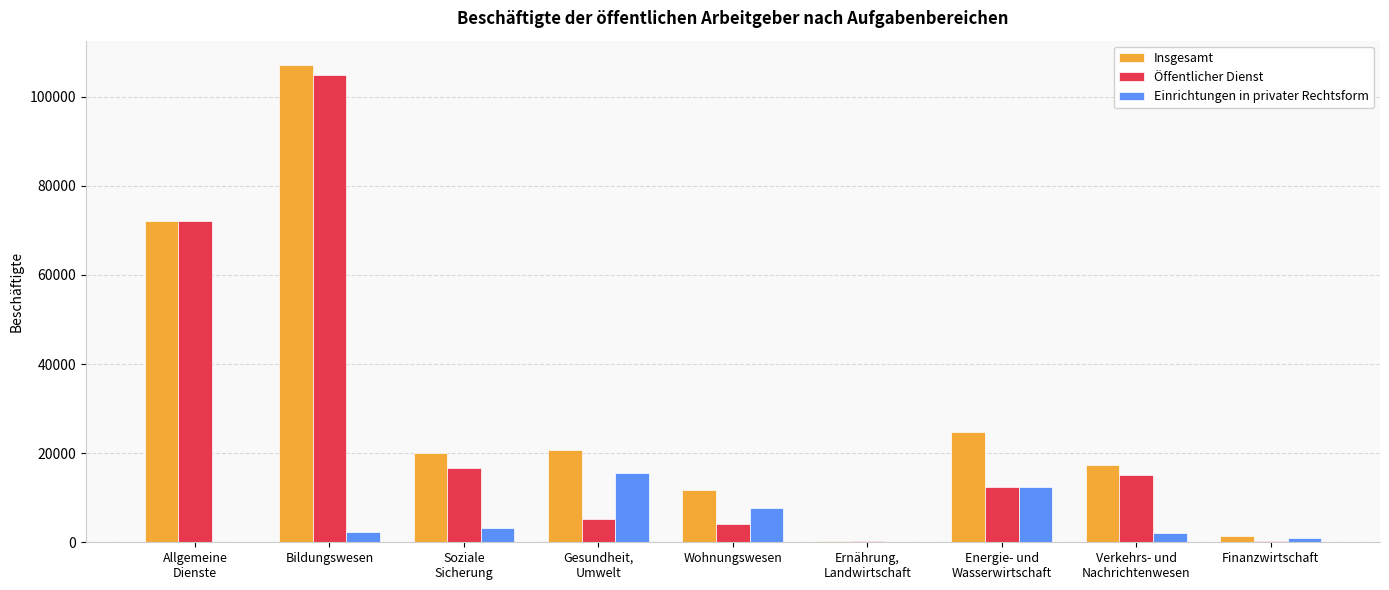

Is the value of Insgesamt at Bildungswesen greater than the value of Einrichtungen in privater Rechtsform at Wohnungswesen?

Yes